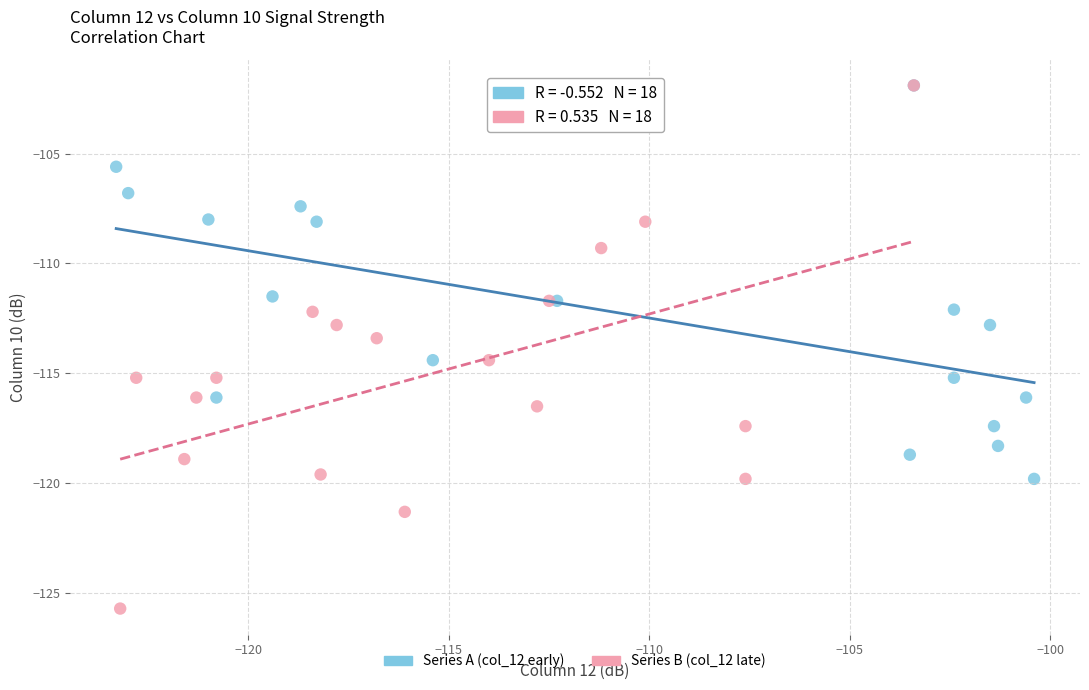

Which series contains the lowest Y value?

Series B (col_12 late)